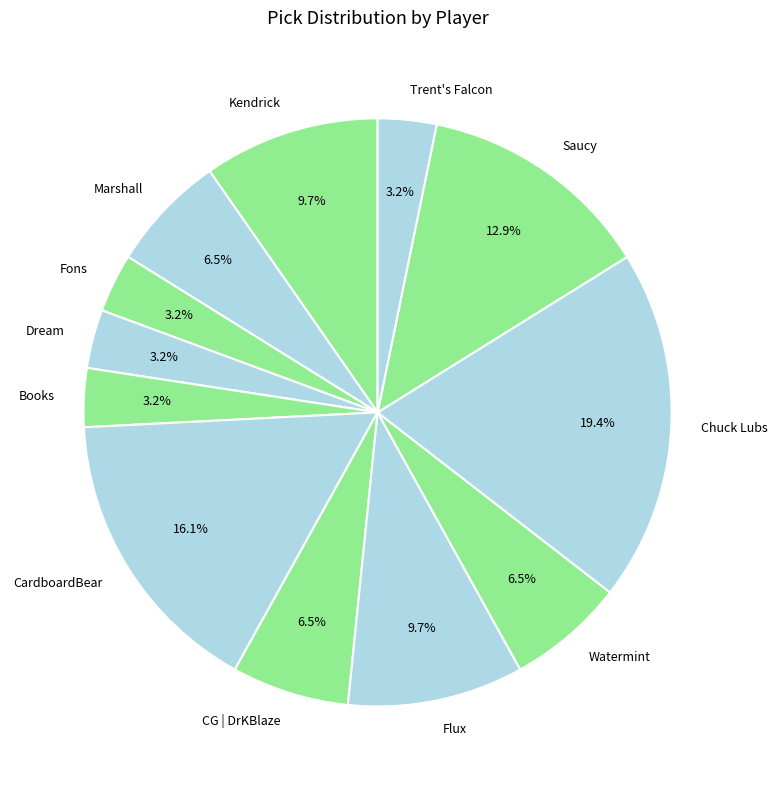

Which slice is the largest?

Chuck Lubs